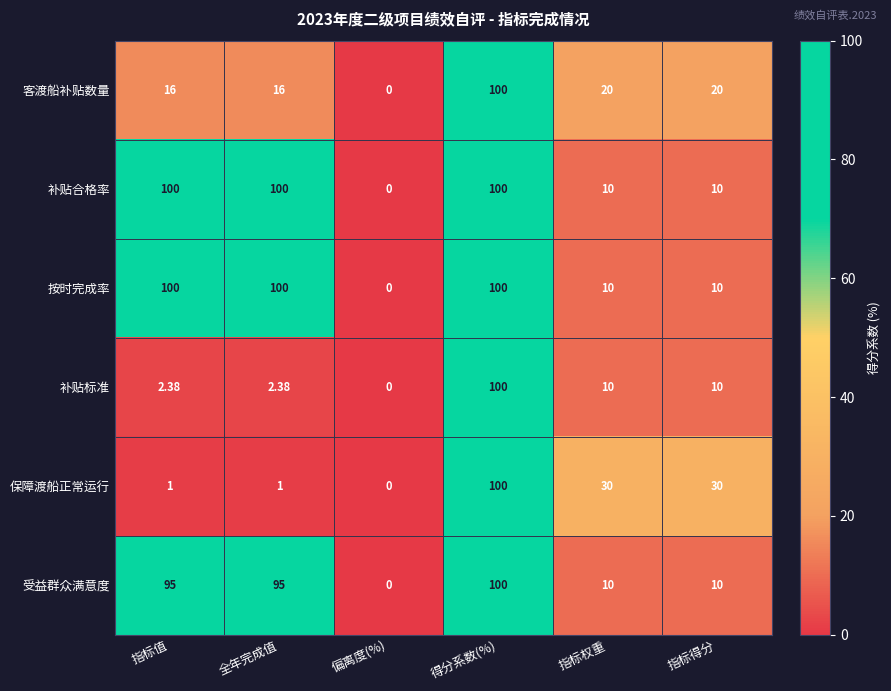

Between 指标值 and 得分系数(%), which series saw the biggest shift?

保障渡船正常运行